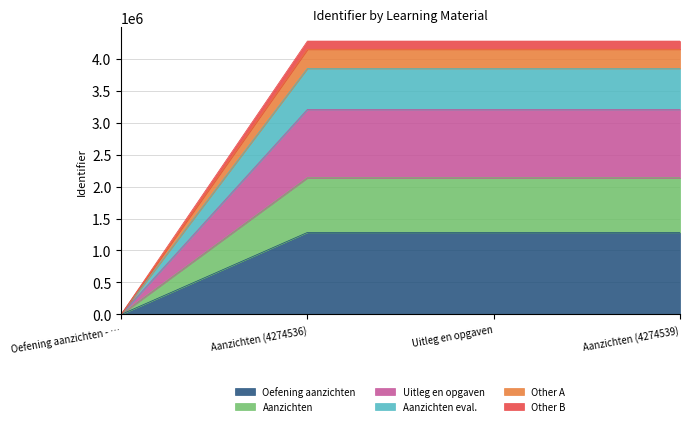

What is the total value across all series at Aanzichten (4274539)?

4274539.0